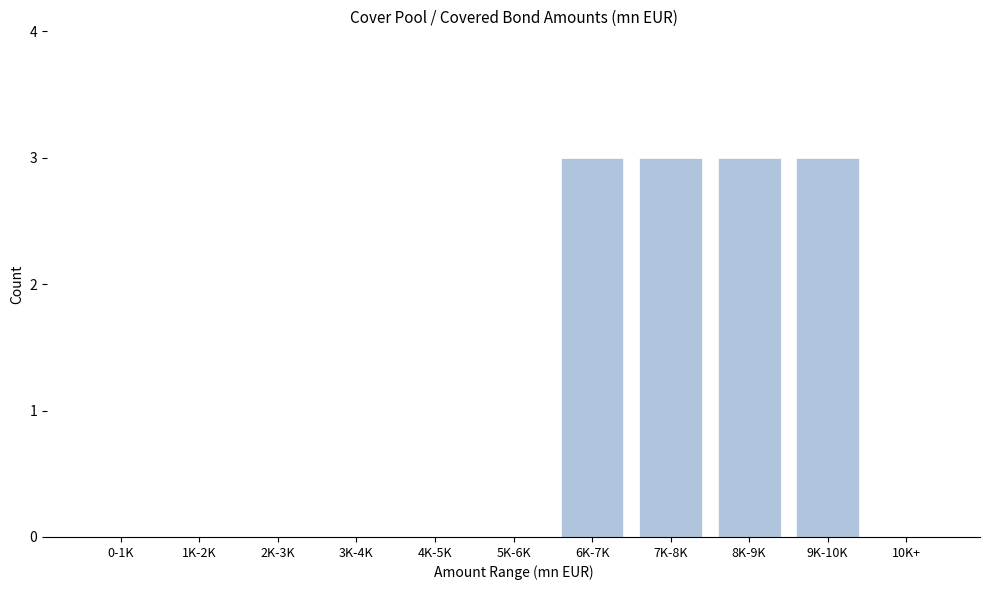

Reading left to right, transcribe all the data shown in this chart.

0-1K=0	1K-2K=0	2K-3K=0	3K-4K=0	4K-5K=0	5K-6K=0	6K-7K=3	7K-8K=3	8K-9K=3	9K-10K=3	10K+=0